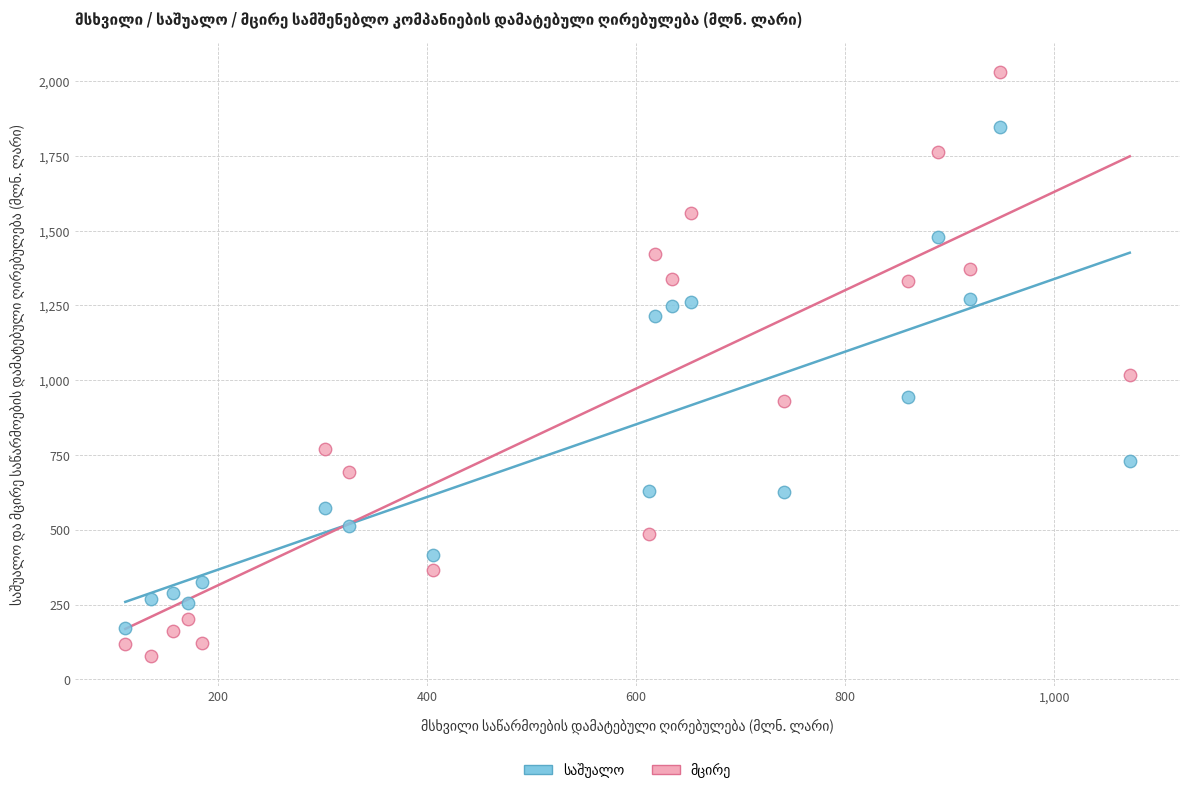

Across all series, what Y value is closest to 1053?

1016.9